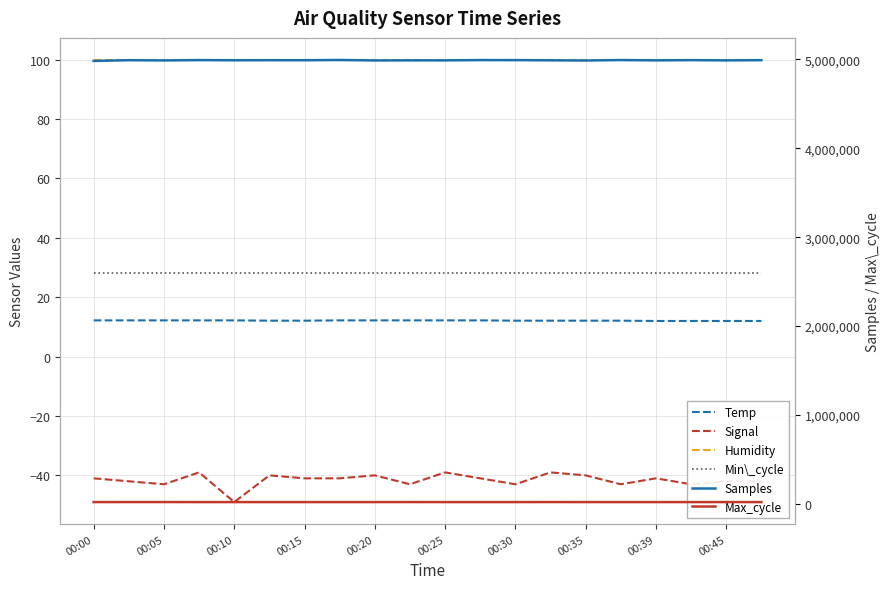

Which category has the highest value across all series?

00:35